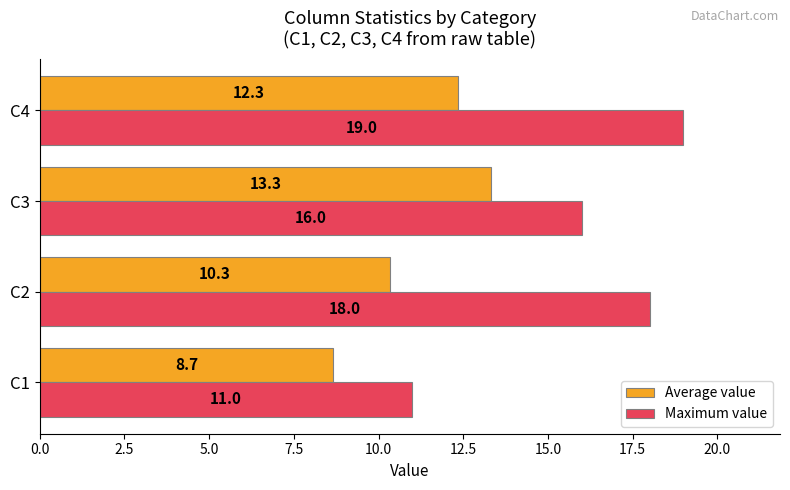

At how many categories does at least one series exceed 12?

3